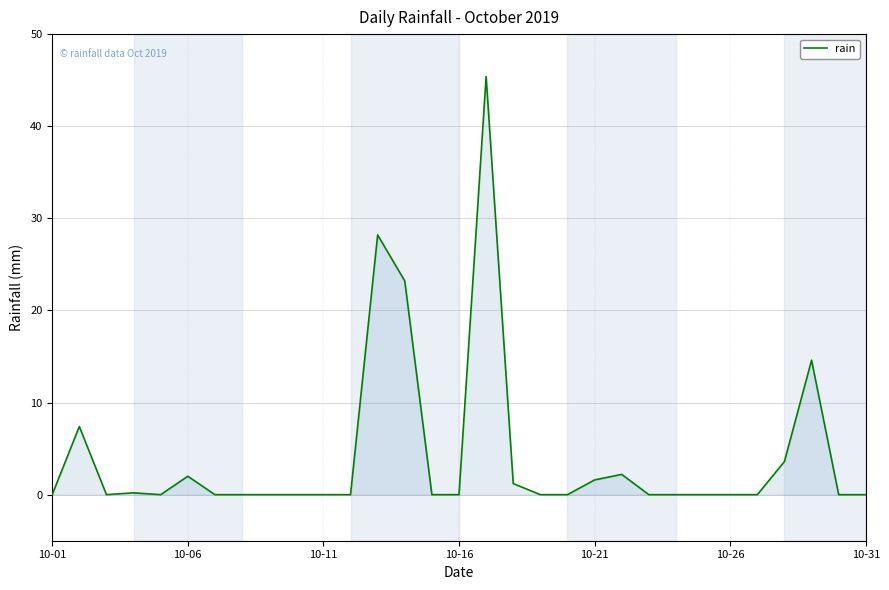

Is this an area chart (filled region under the line)?

Yes